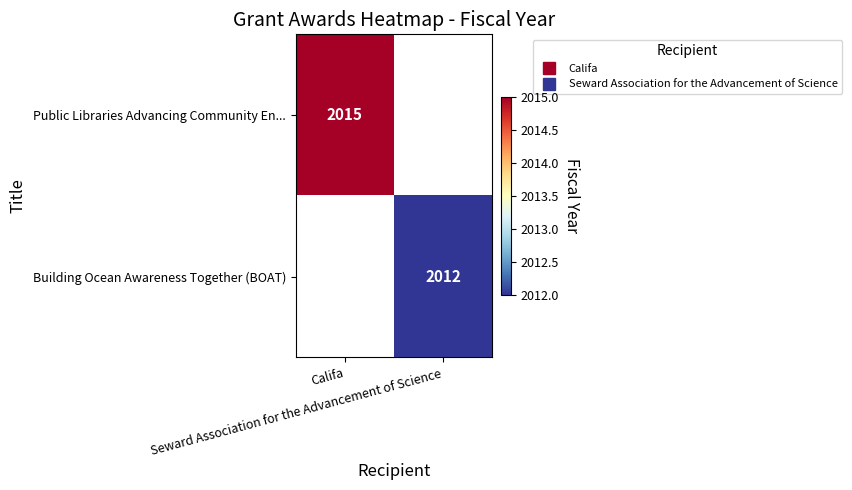

At how many categories does at least one series exceed 2012?

1